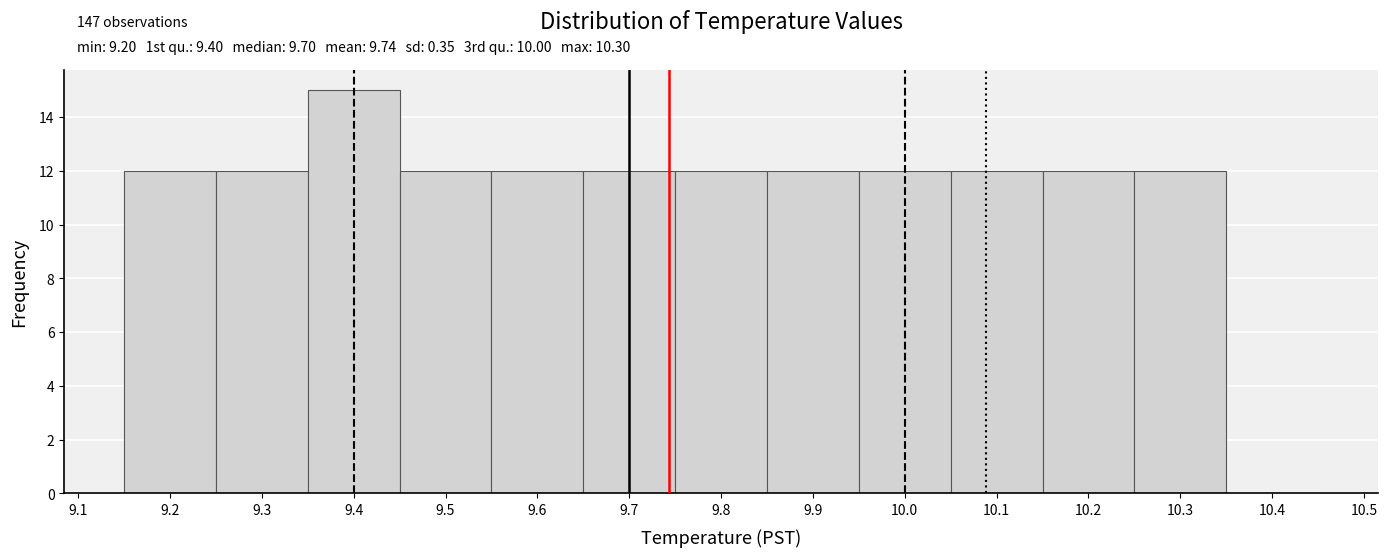

Over which range of the x-axis is the bar tallest?

9.35 to 9.45